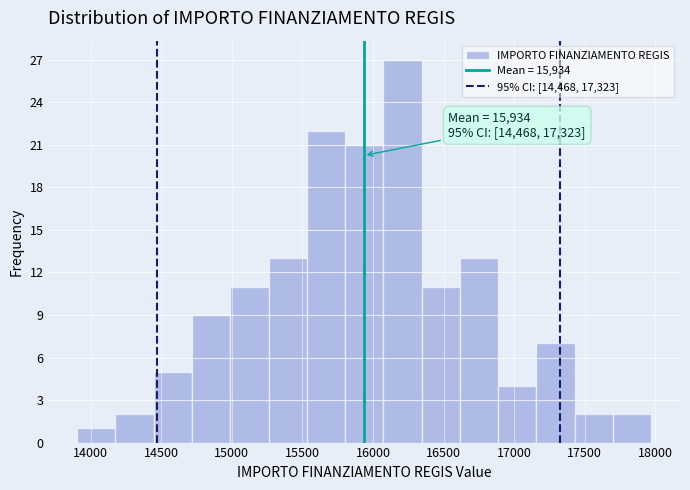

Over which range of the x-axis is the bar tallest?

16050 to 16350